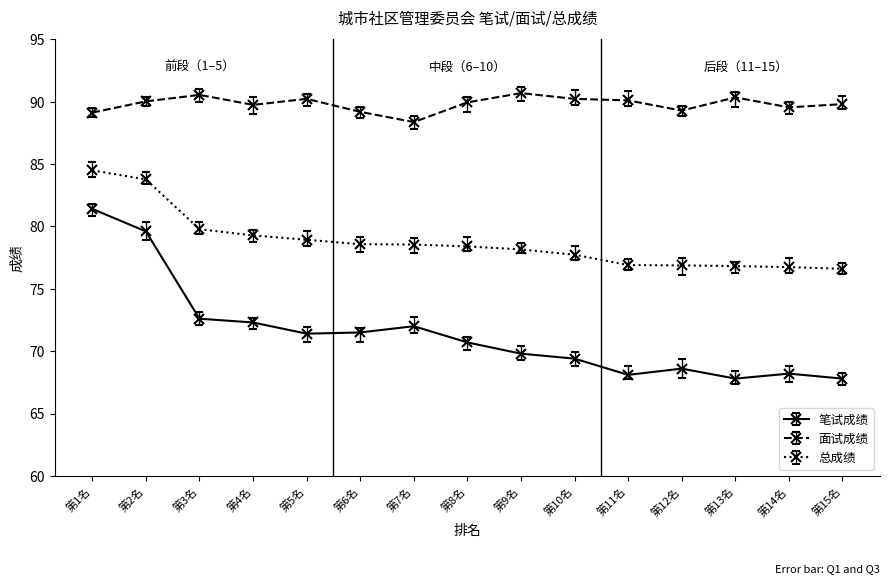

At how many categories does at least one series exceed 86?

15